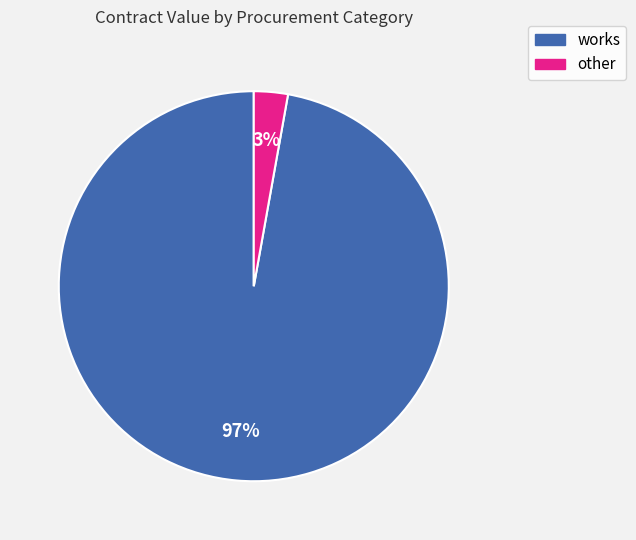

To the nearest percent, what is the average slice percentage?

50%